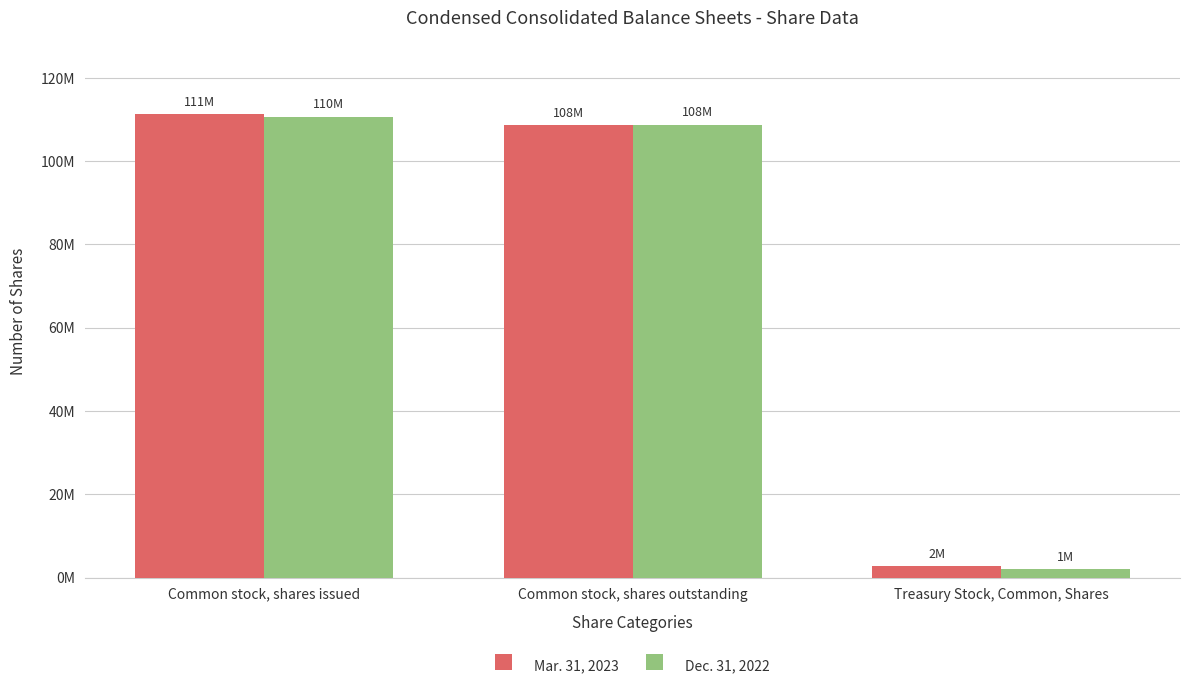

Rank the series at Common stock, shares issued from lowest to highest value.

Dec. 31, 2022, Mar. 31, 2023